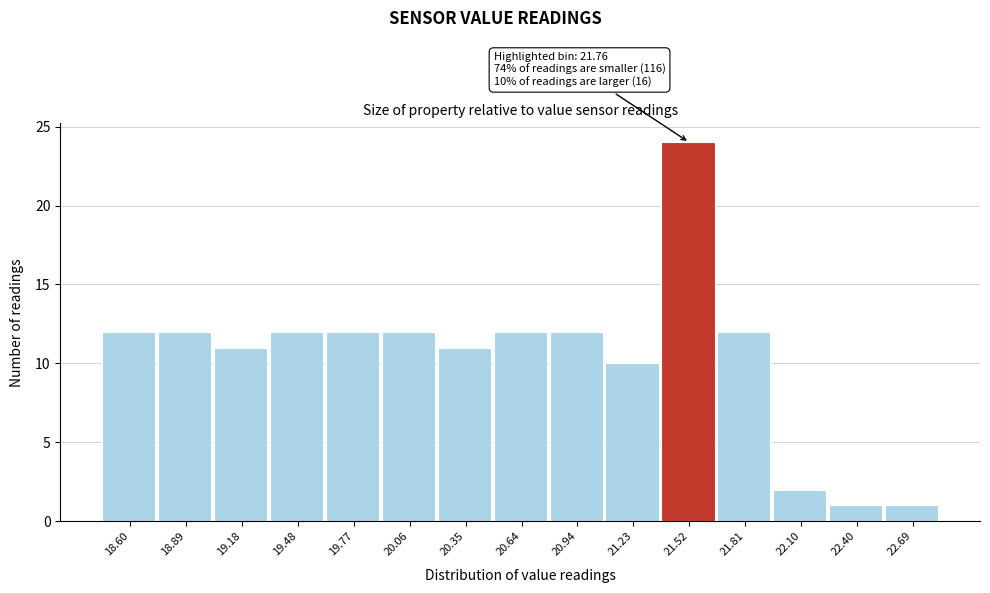

Reading right to left, list all the values displayed in this chart.

22.69=1	22.40=1	22.10=2	21.81=12	21.52=24	21.23=10	20.94=12	20.64=12	20.35=11	20.06=12	19.77=12	19.48=12	19.18=11	18.89=12	18.60=12